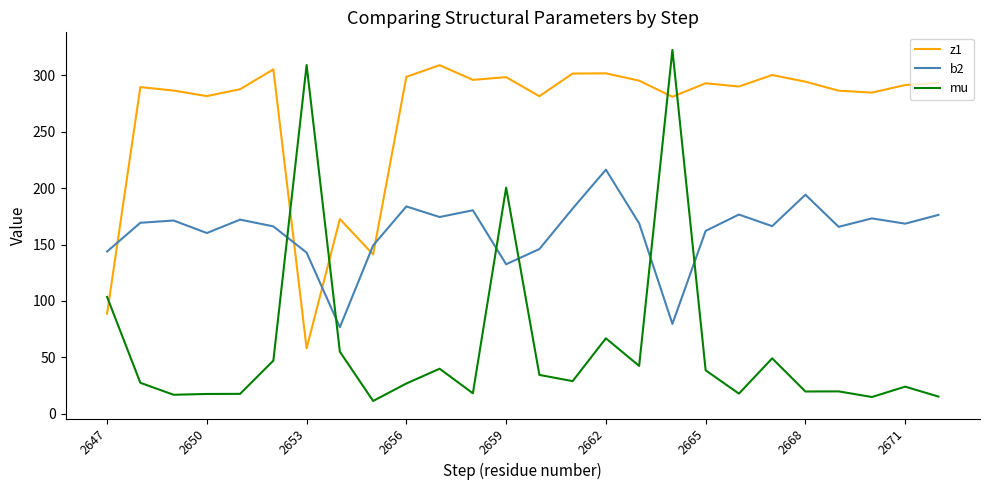

True or false: b2 has more than 2 interior local peaks.

True